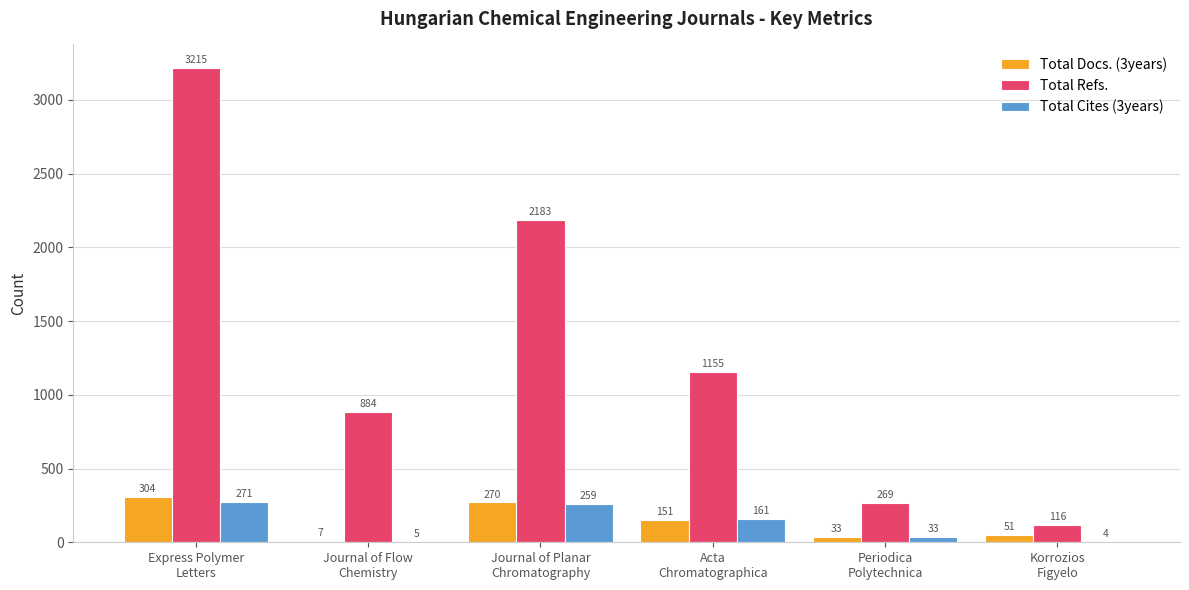

Is the value of Total Refs. at Korrozios
Figyelo greater than the value of Total Cites (3years) at Acta
Chromatographica?

No